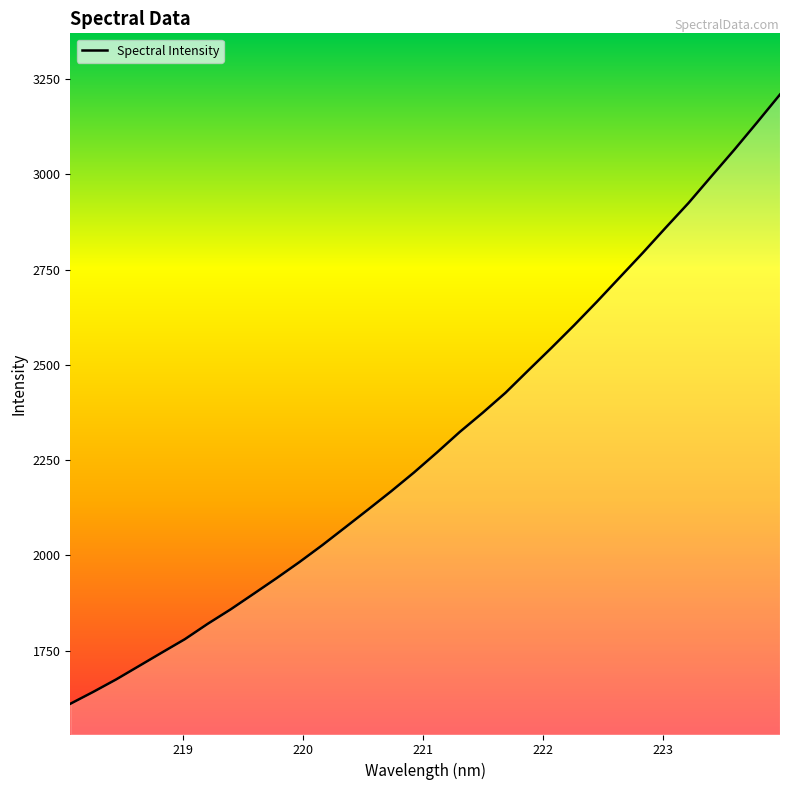

What is the difference between the maximum and minimum values?

1598.7